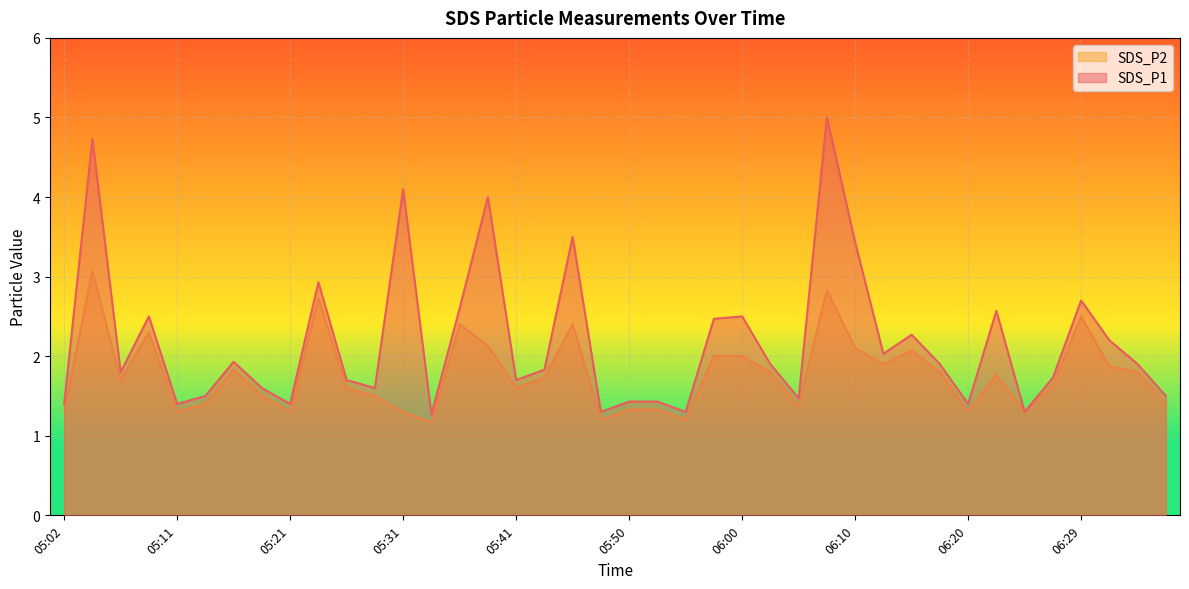

What is the difference between the highest and lowest values at 06:32?

0.3